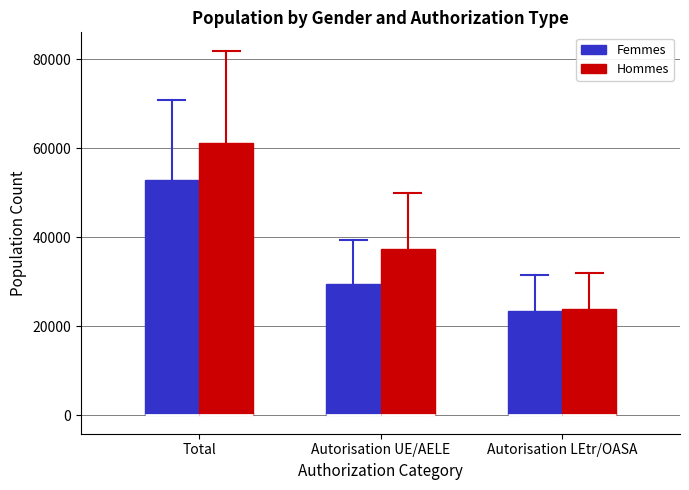

Where is the upper edge of the box for Autorisation UE/AELE (Femmes) on the y-axis? The values are not printed on the chart, so give them approximately, as read against the axis.

30000